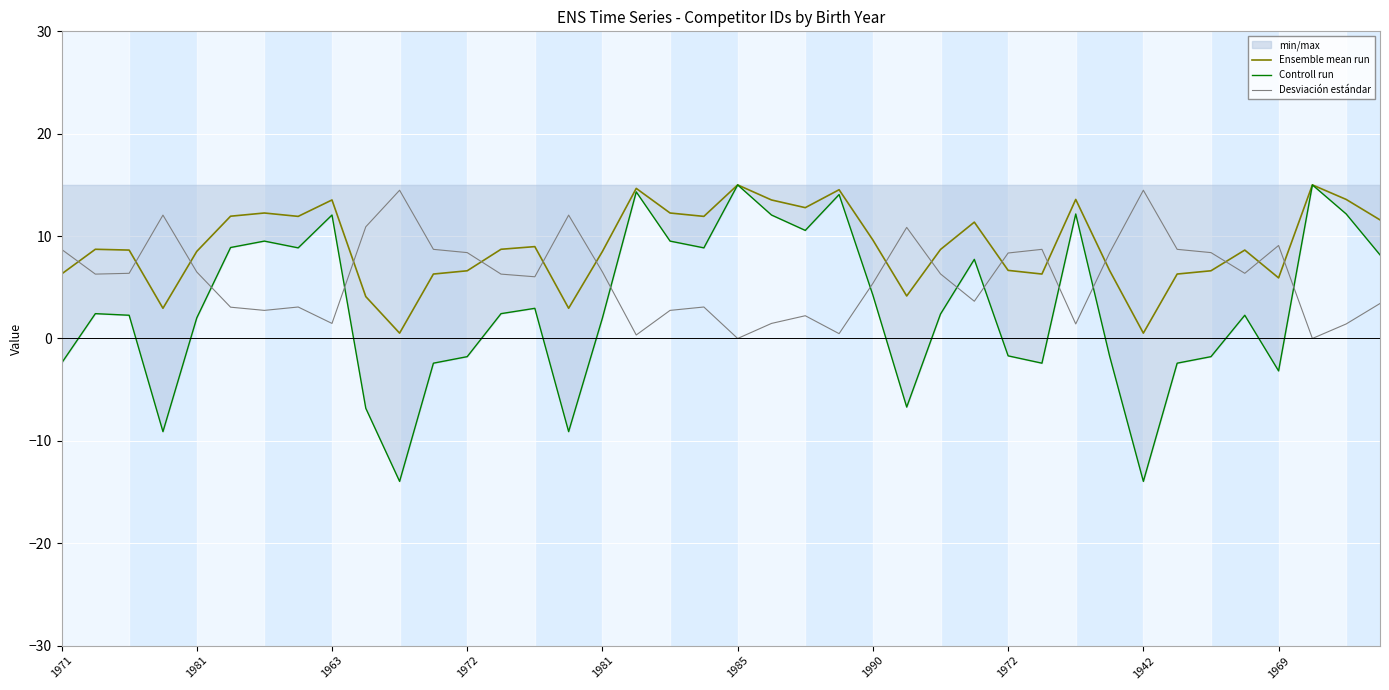

What is the difference between the Desviación estándar values at 29 and 1981?

2.4